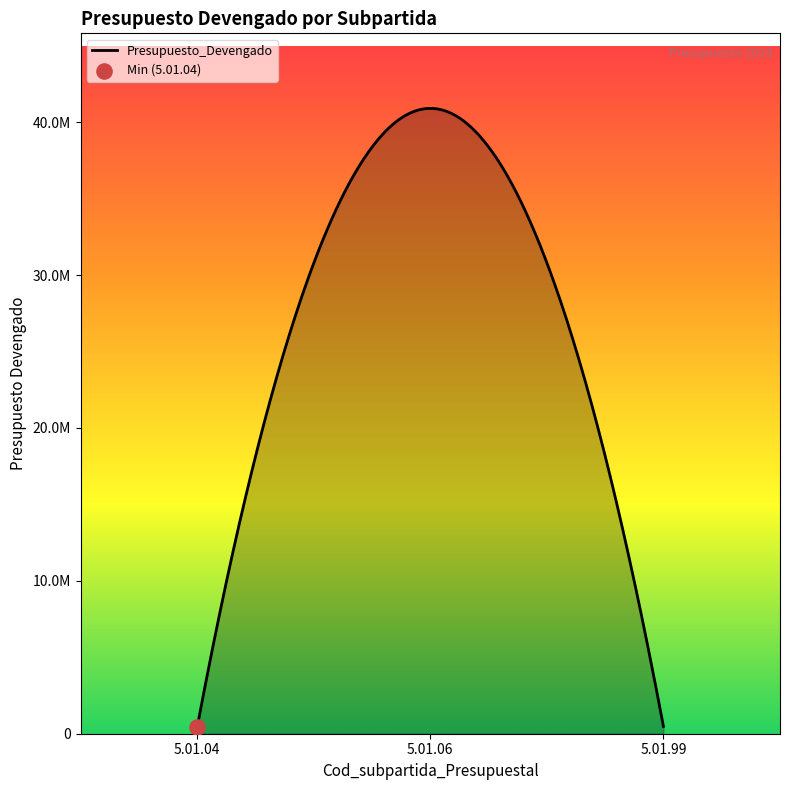

Between 5.01.06 and 5.01.99, which is larger?

5.01.06